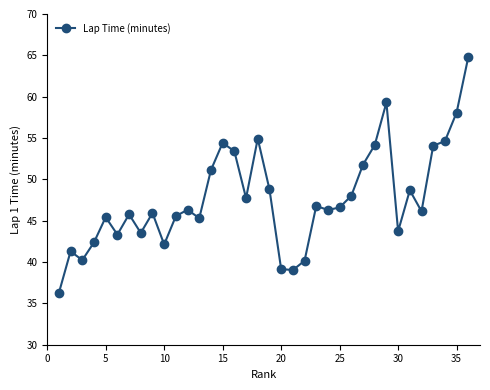

What is the maximum value shown in the chart?

64.8